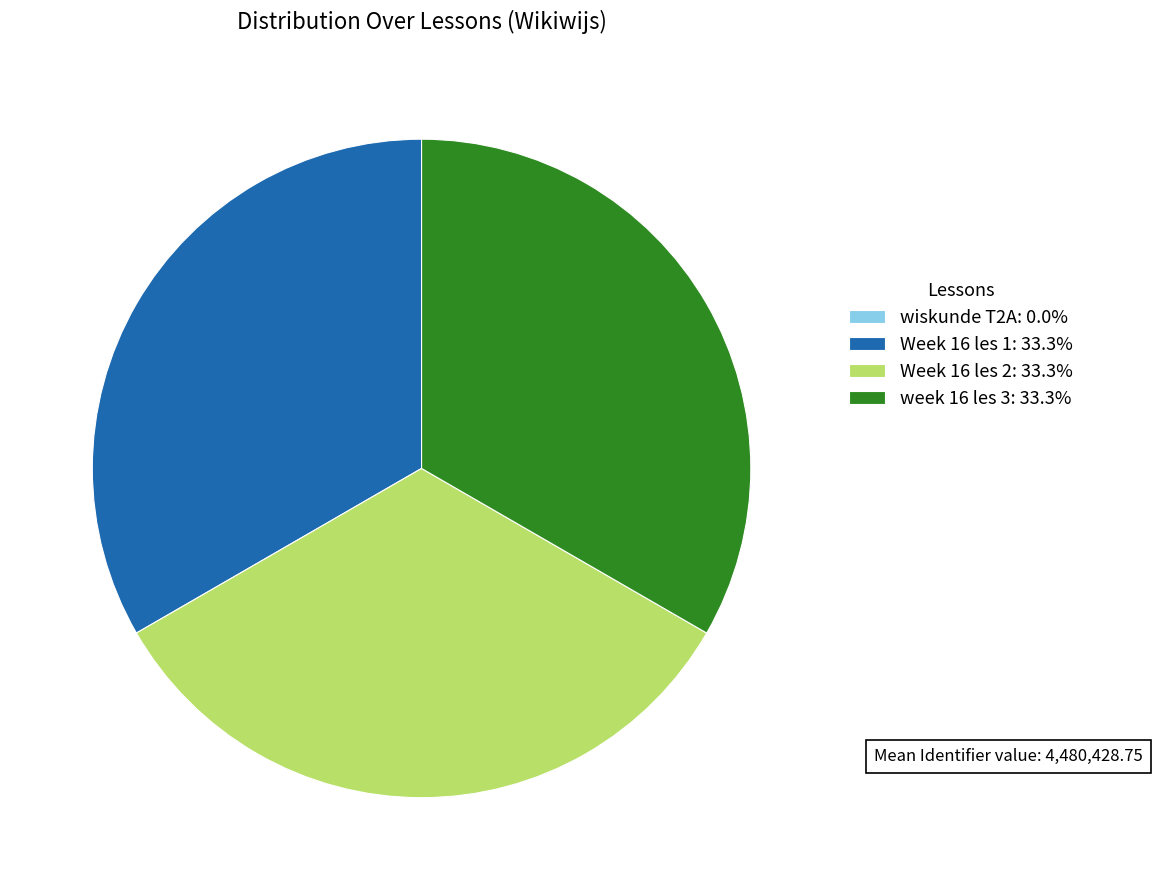

Approximately how many times larger is the value at Week 16 les 2: 33.3% compared to Week 16 les 1: 33.3%?

1.0